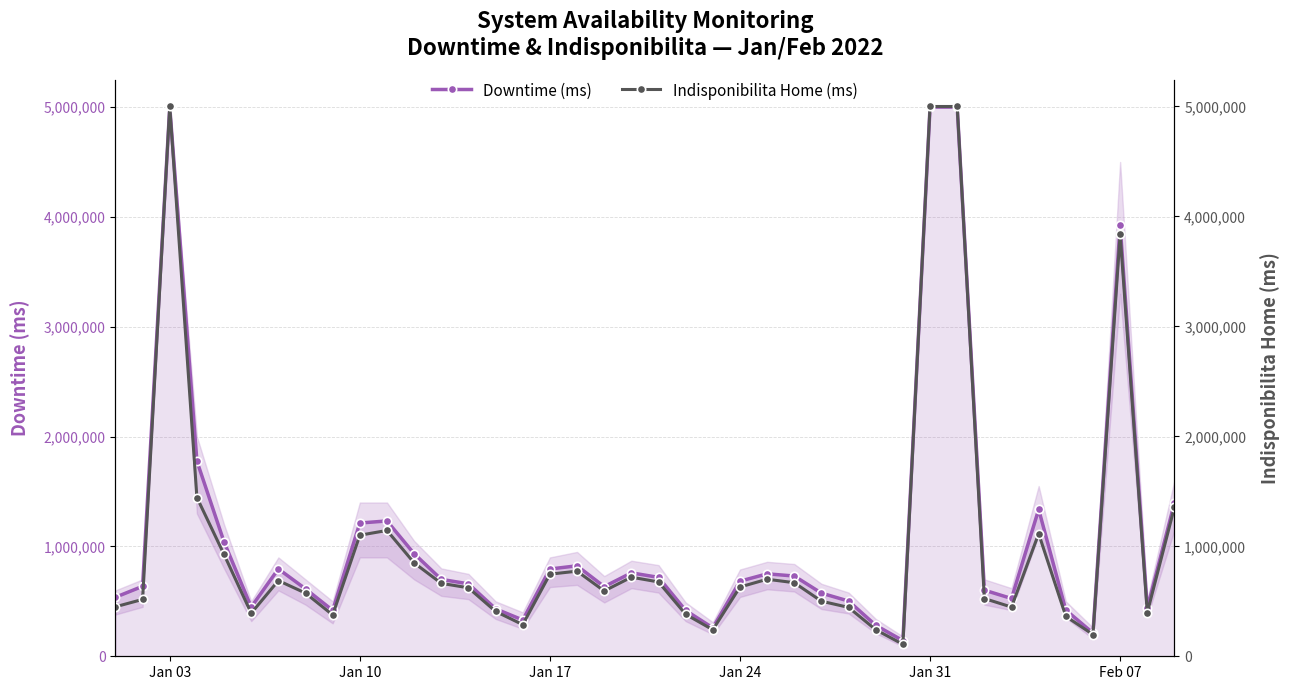

Which series has the largest total across all categories?

Downtime (ms)